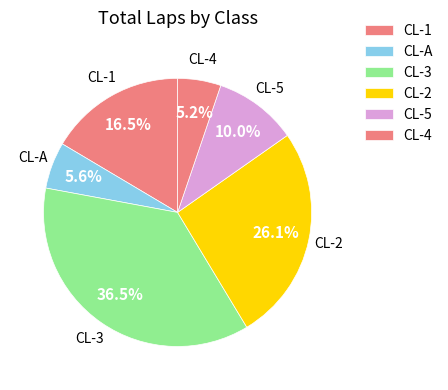

Count the number of slices in the pie.

6